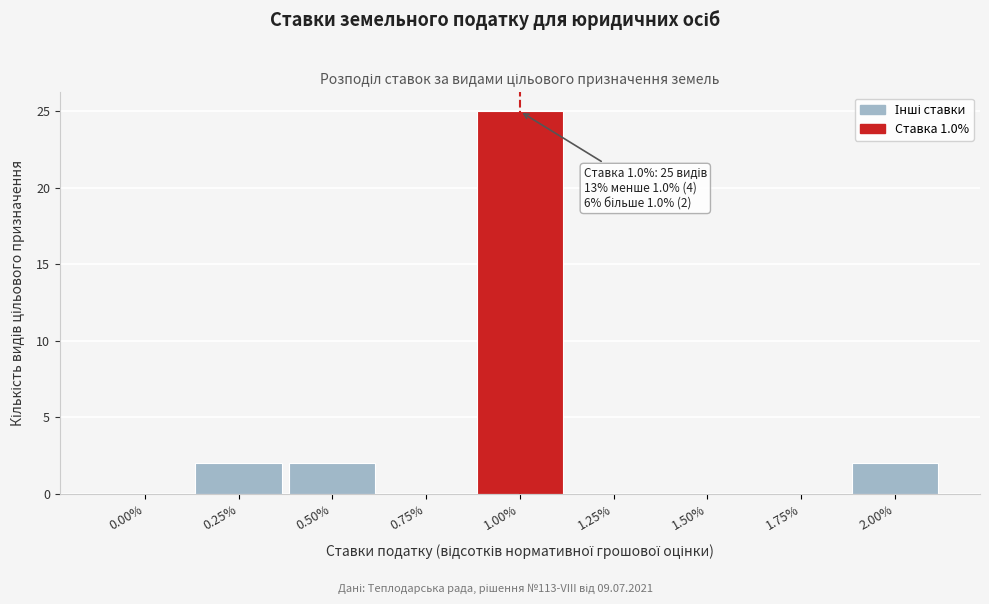

Reading right to left, what are all the values shown in this chart?

2.00%=2	1.75%=0	1.50%=0	1.25%=0	1.00%=25	0.75%=0	0.50%=2	0.25%=2	0.00%=0